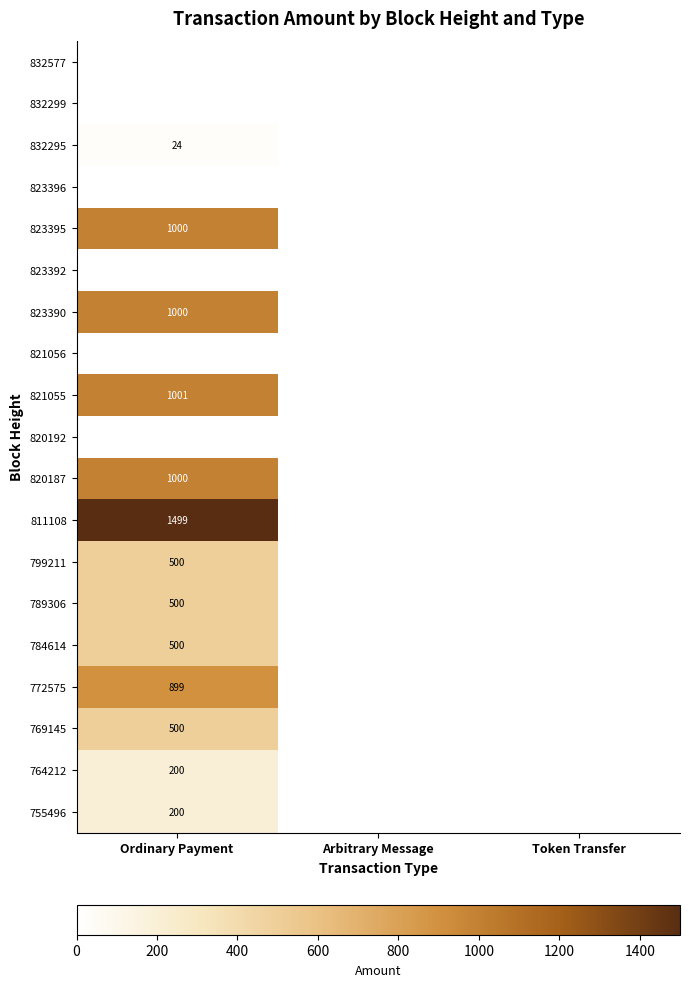

The value of 823390 at Ordinary Payment is 1334. True or false?

False